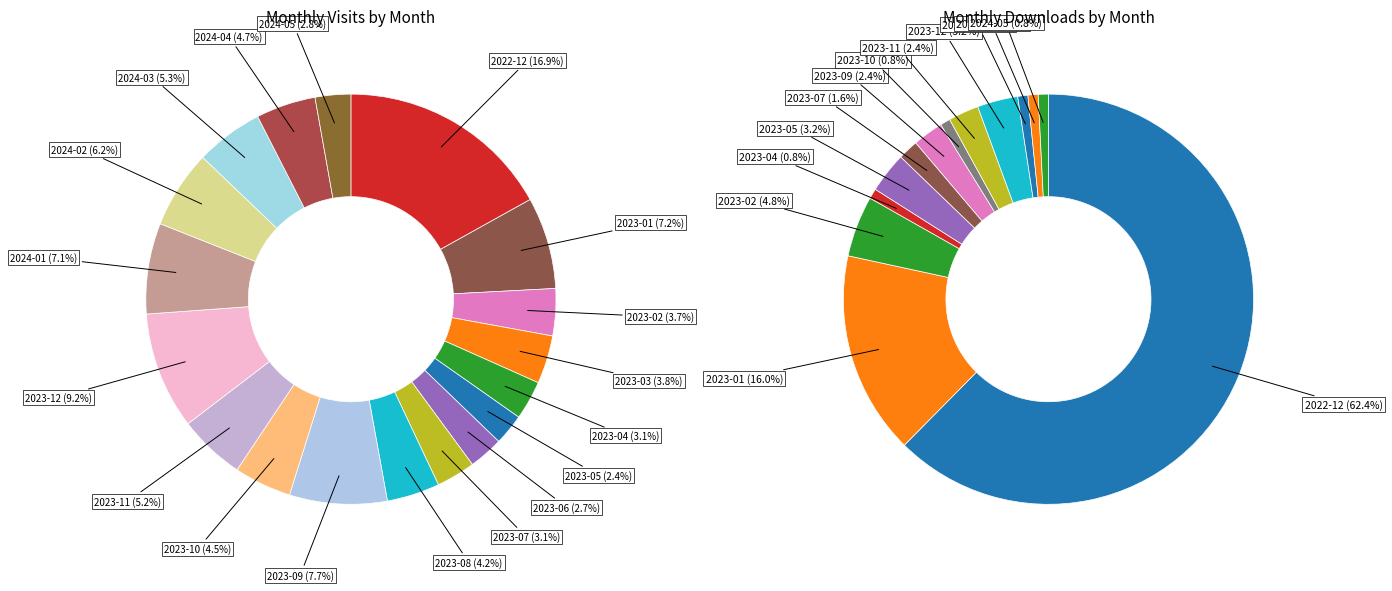

Which has a higher value, 2023-11 or 2023-09?

2023-09